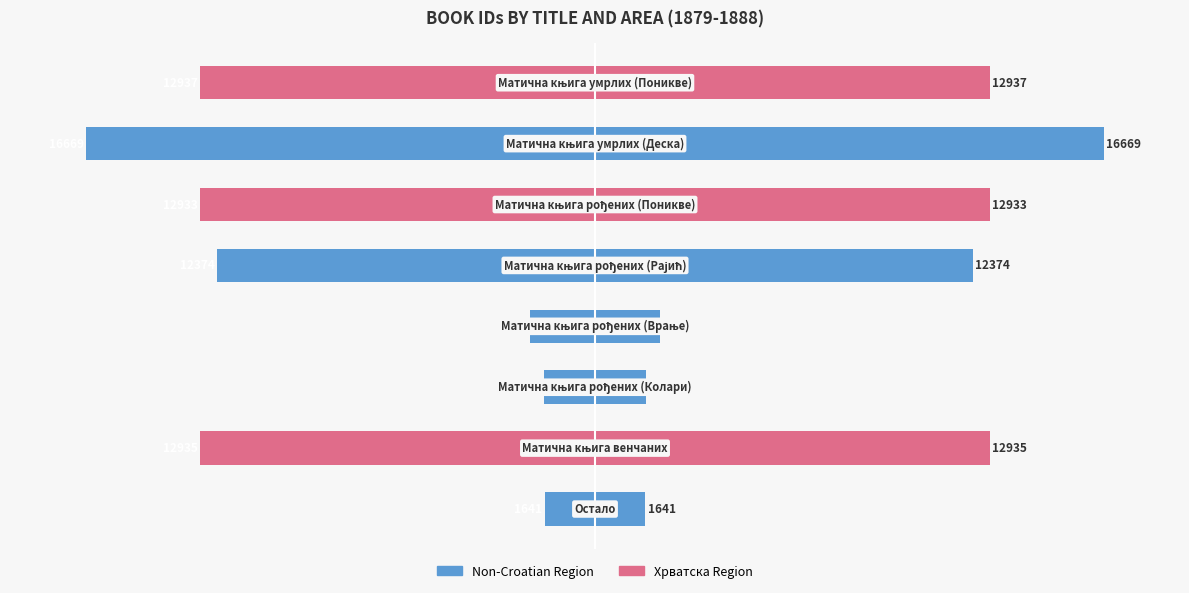

The value of Left side at 4 is -36.4. True or false?

False